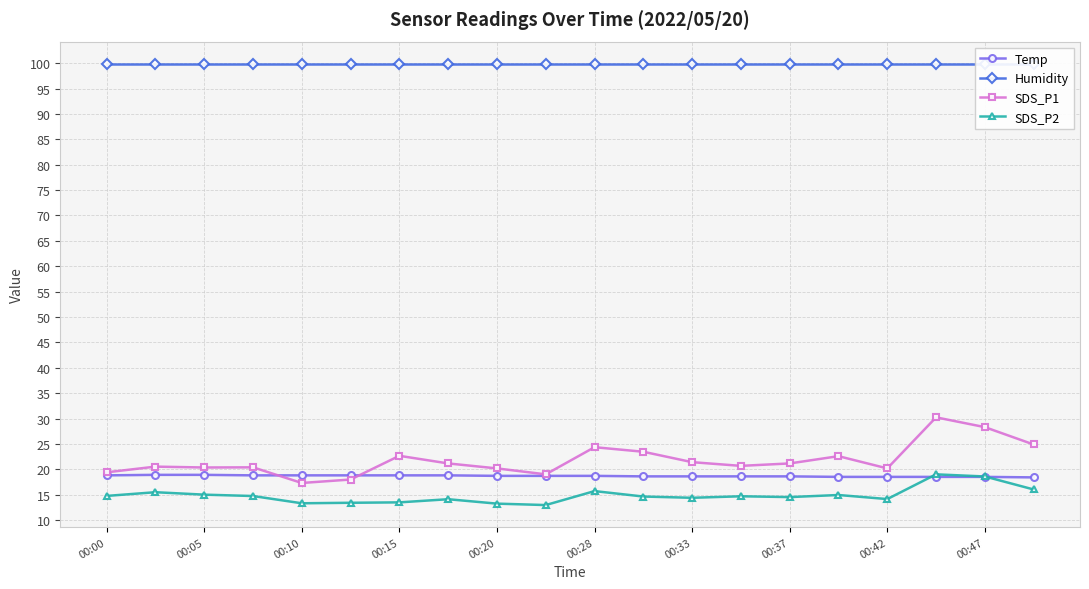

What is the total value across all series at 00:20?

152.0